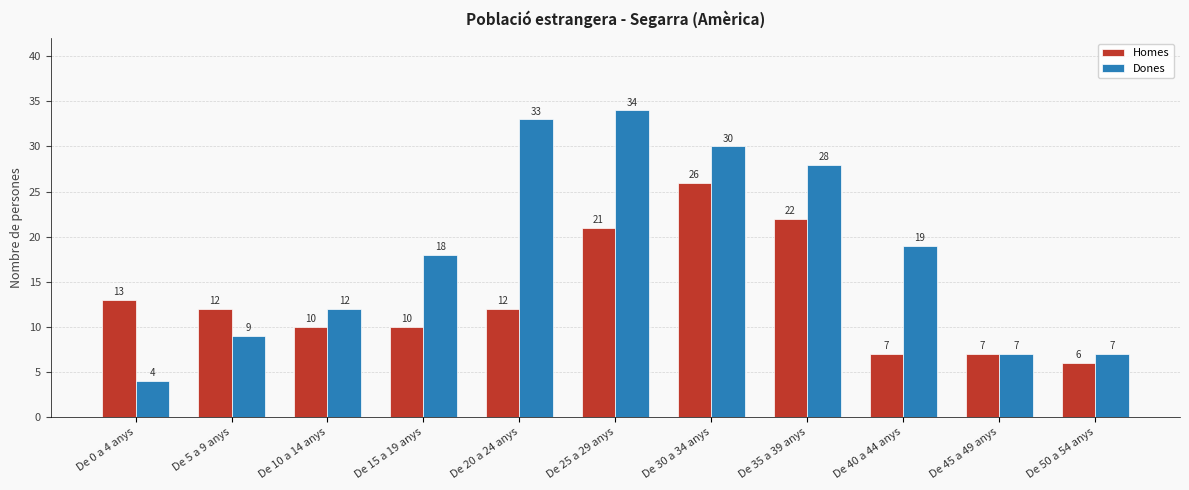

How many distinct data groups are displayed?

2